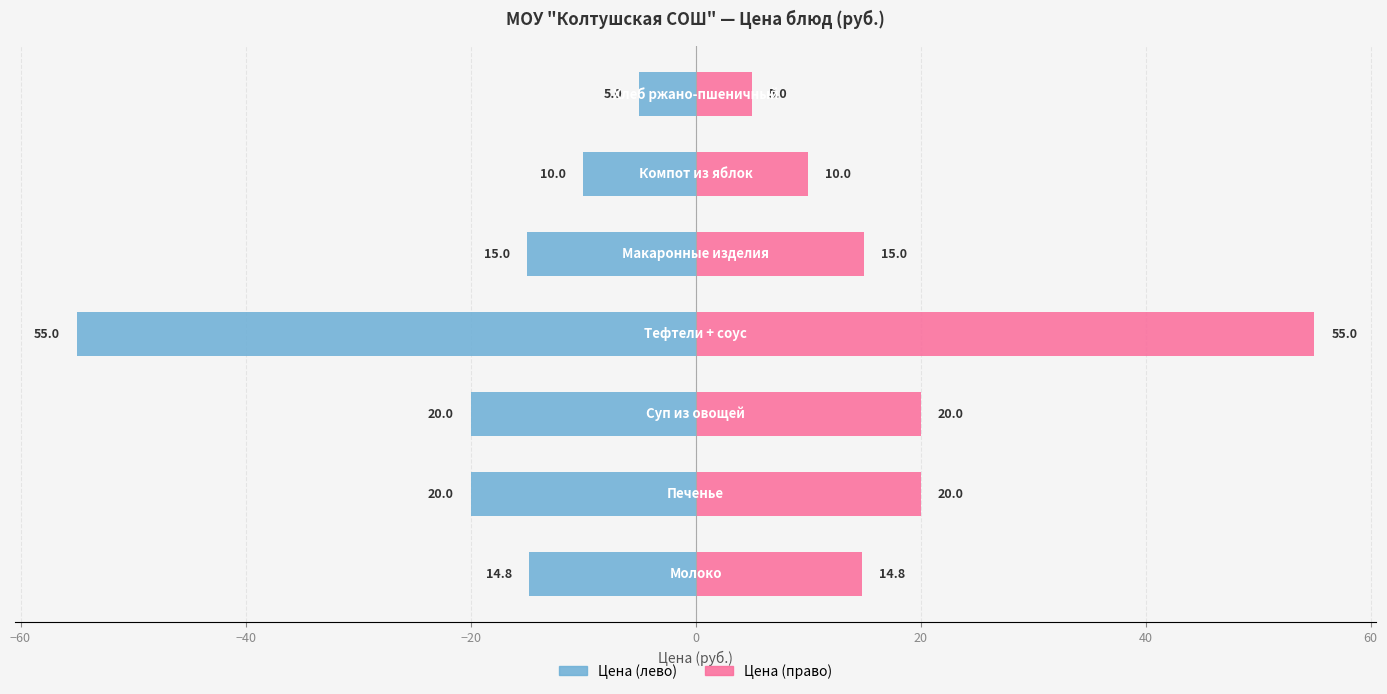

Reading left to right, transcribe all the data shown in this chart.

Цена (лево): −80=-14.8	−60=-20.0	−40=-20.0	−20=-55.0	0=-15.0	20=-10.0	40=-5.0
Цена (право): −80=14.8	−60=20.0	−40=20.0	−20=55.0	0=15.0	20=10.0	40=5.0